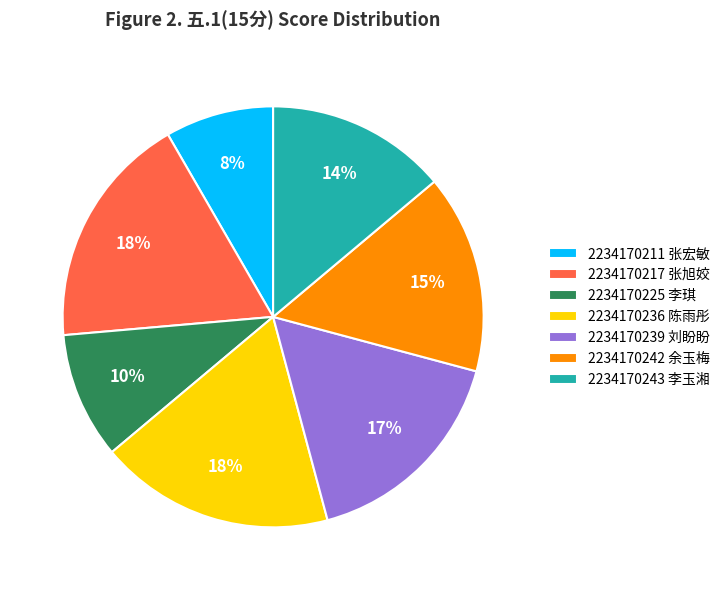

Count the number of slices in the pie.

7